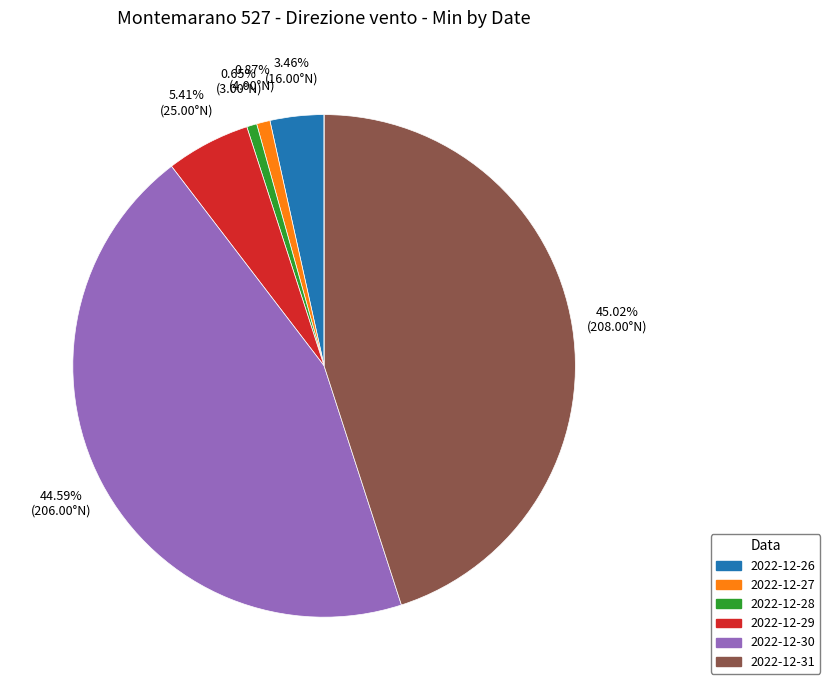

Does any single category account for the majority?

No